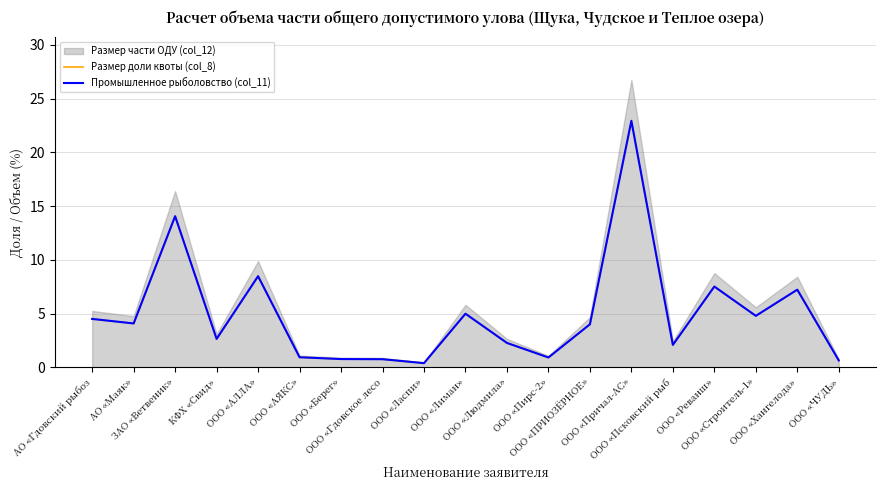

How many data points in Промышленное рыболовство (col_11) are less than 4?

9